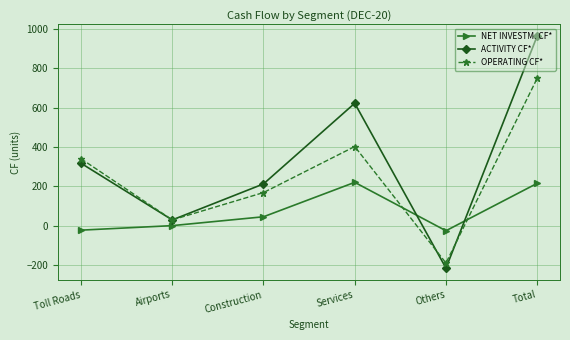

What is the minimum value for NET INVESTM. CF*?

-26